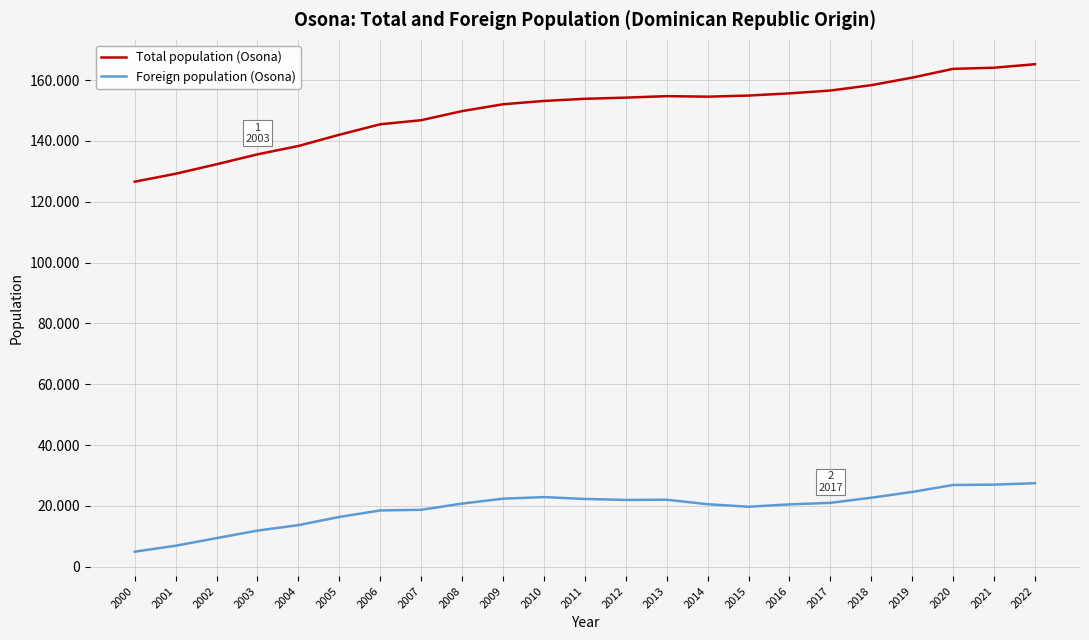

What are all the series names shown in the legend?

Total population (Osona), Foreign population (Osona)